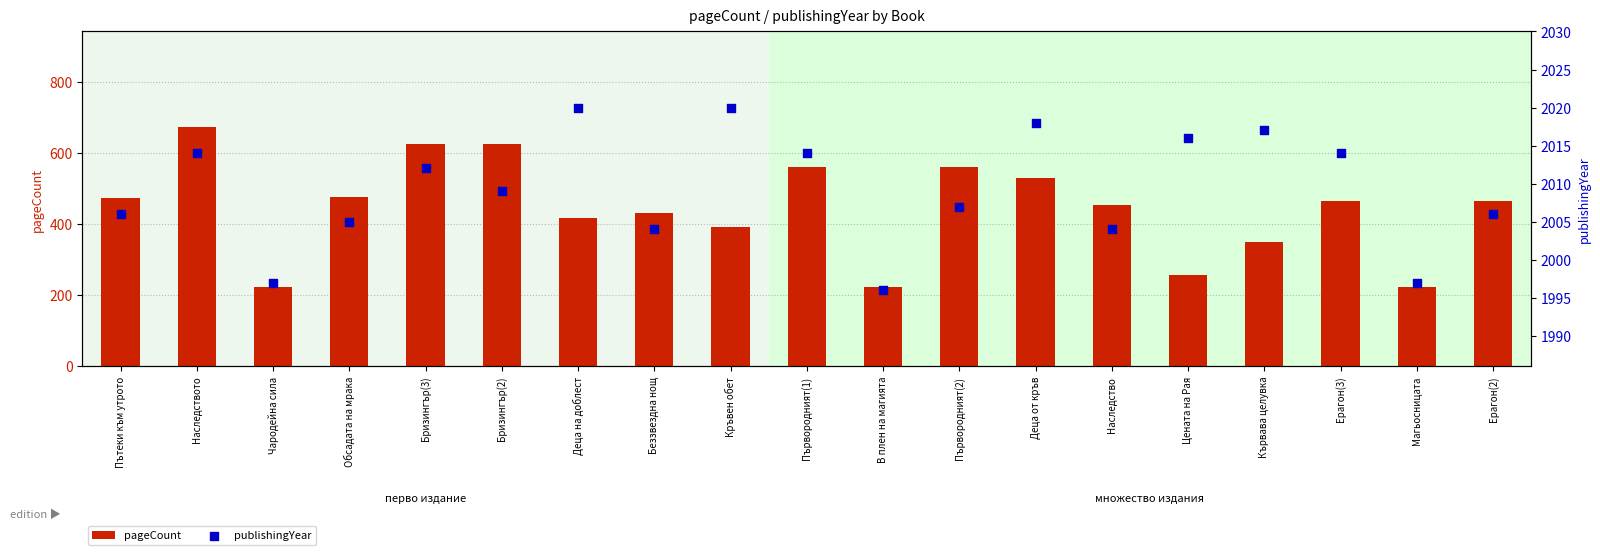

Which series has the largest total across all categories?

publishingYear